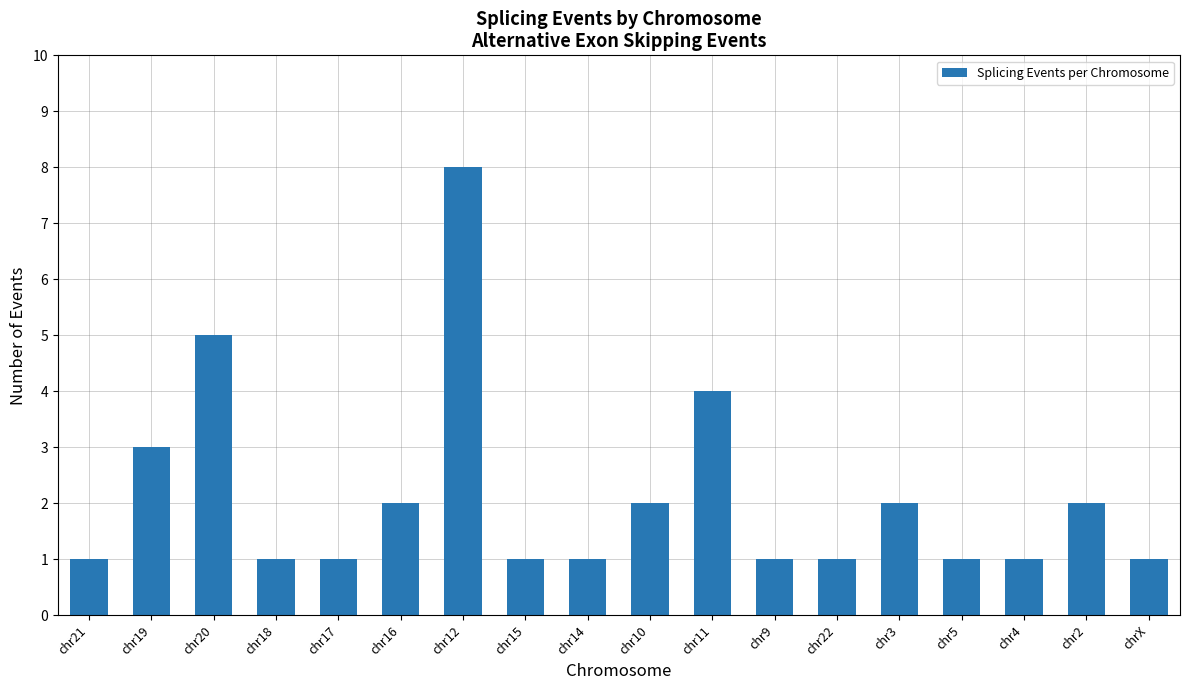

Approximately how many times larger is the value at chr2 compared to chr9?

2.0